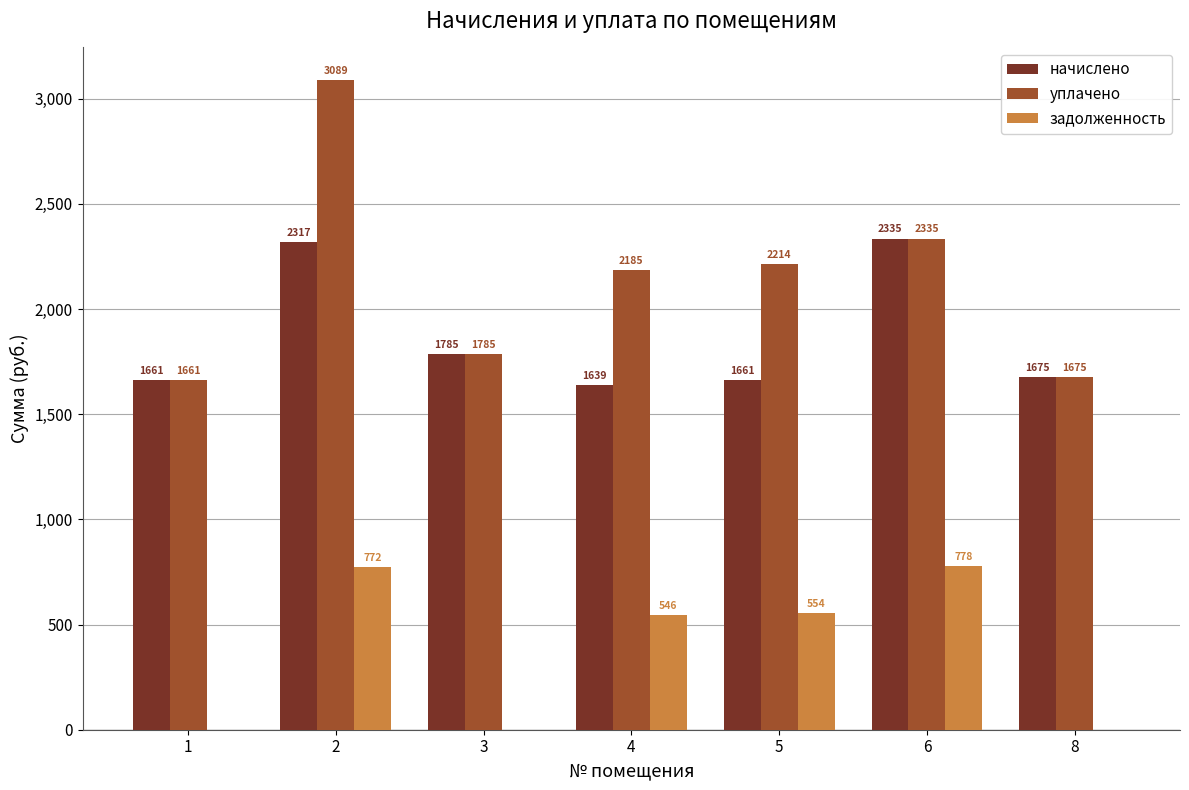

At which category does the chart reach its peak across all series?

2